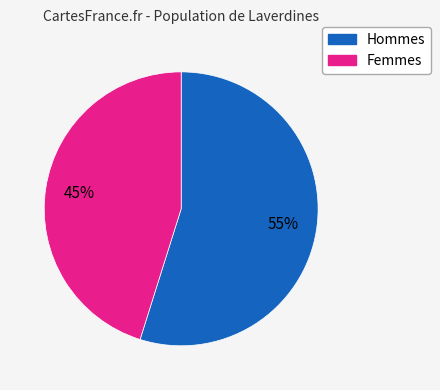

Is there any slice that represents more than half of the pie?

Yes